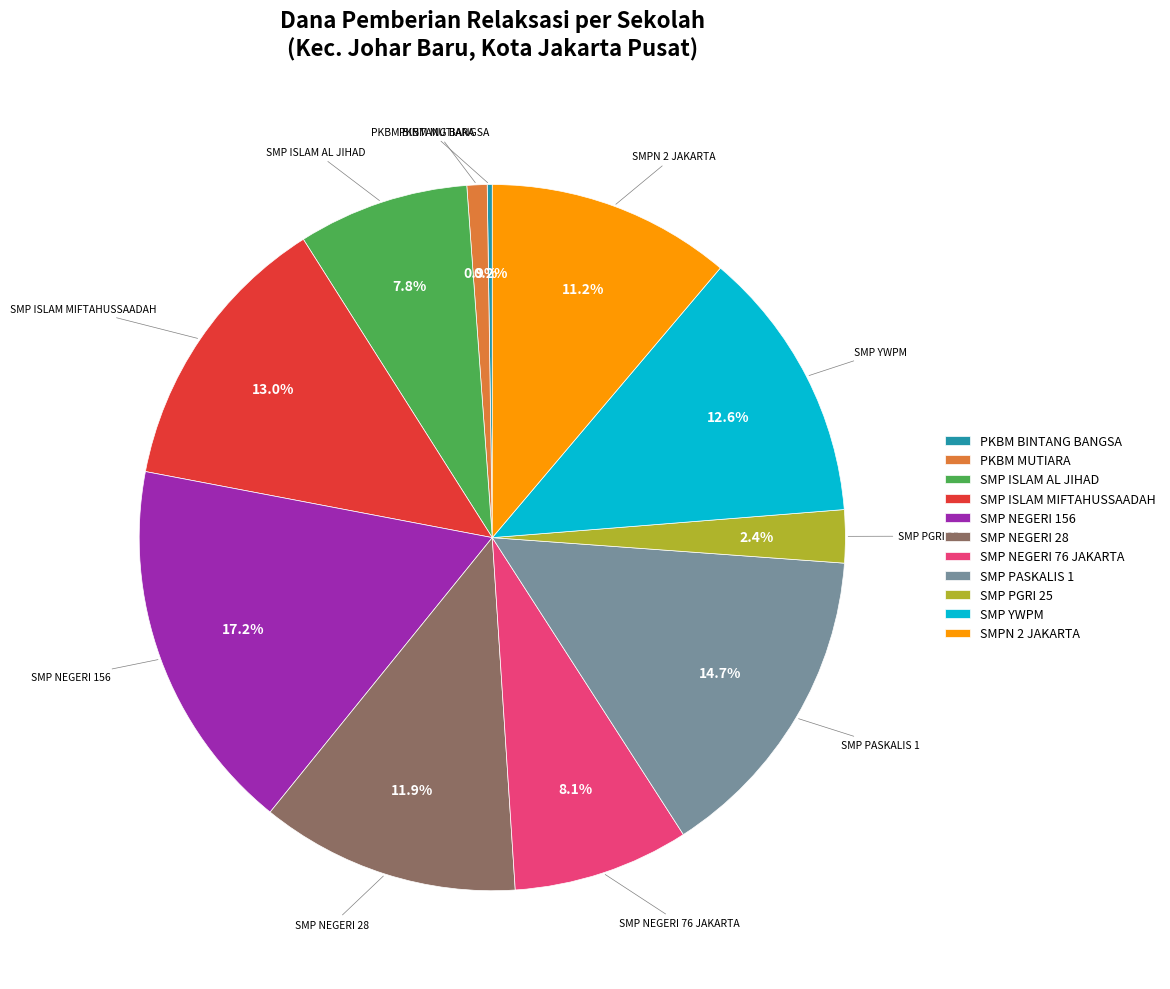

Between SMP NEGERI 156 and SMP ISLAM MIFTAHUSSAADAH, which is larger?

SMP NEGERI 156